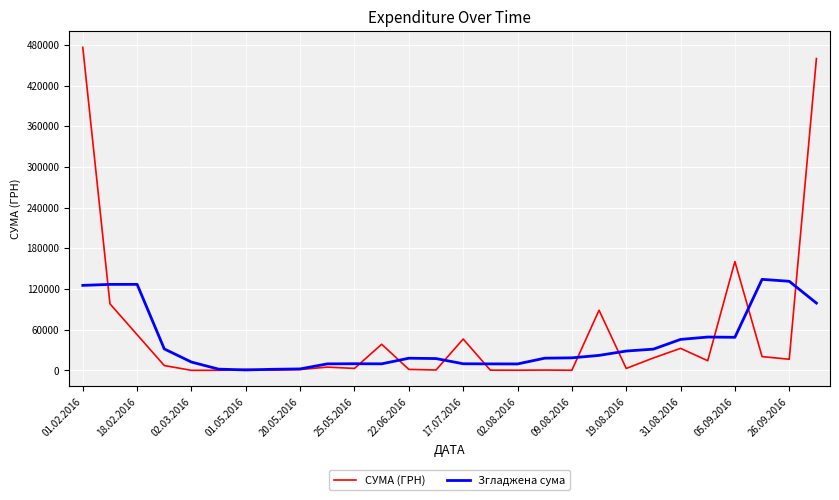

What is the maximum value shown in the chart?

476175.5